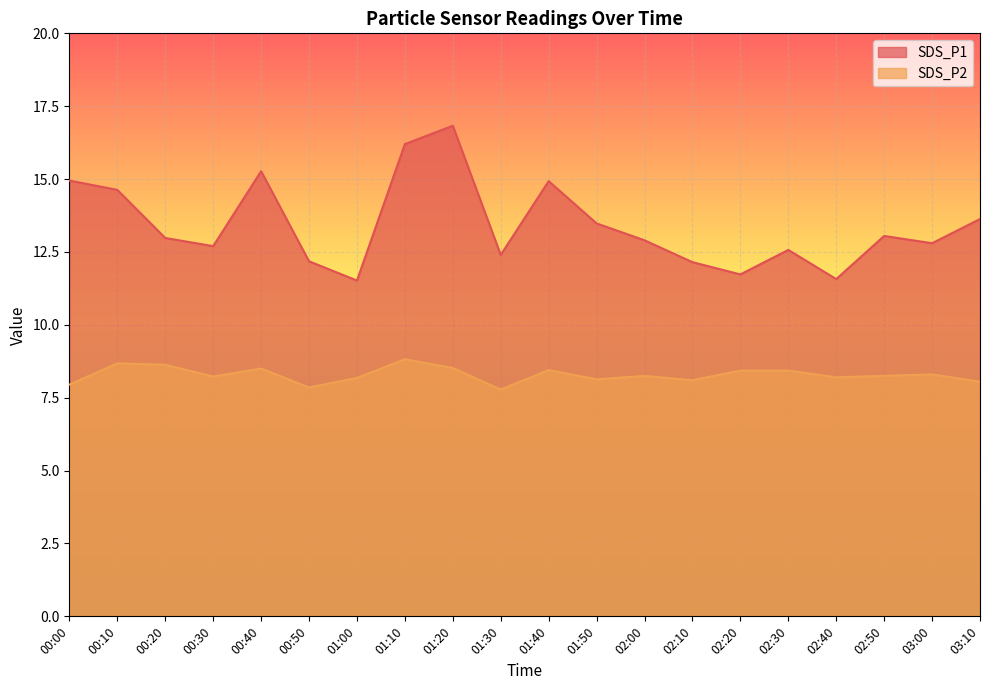

True or false: SDS_P2 has a value of 13.8 at 01:00.

False